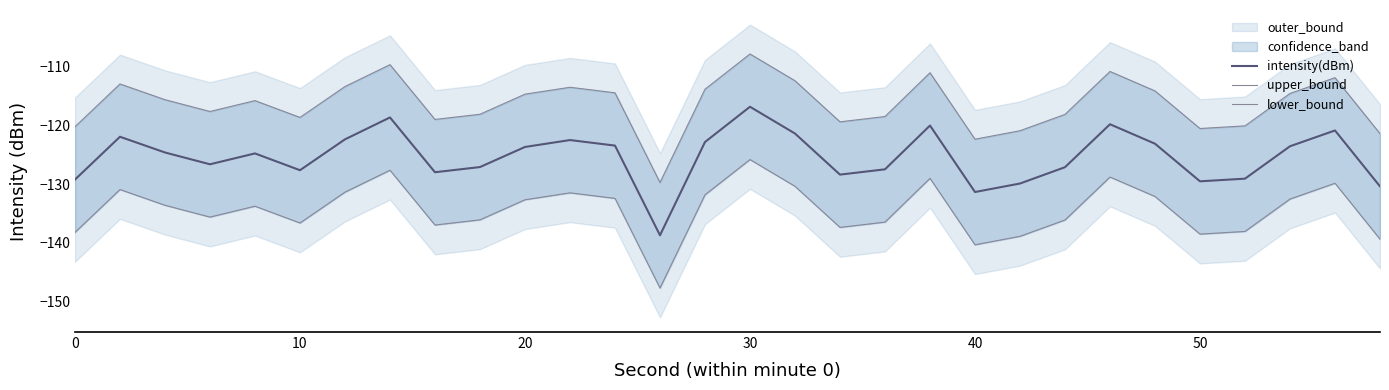

True or false: intensity(dBm) has a value of -76.6 at 50.

False